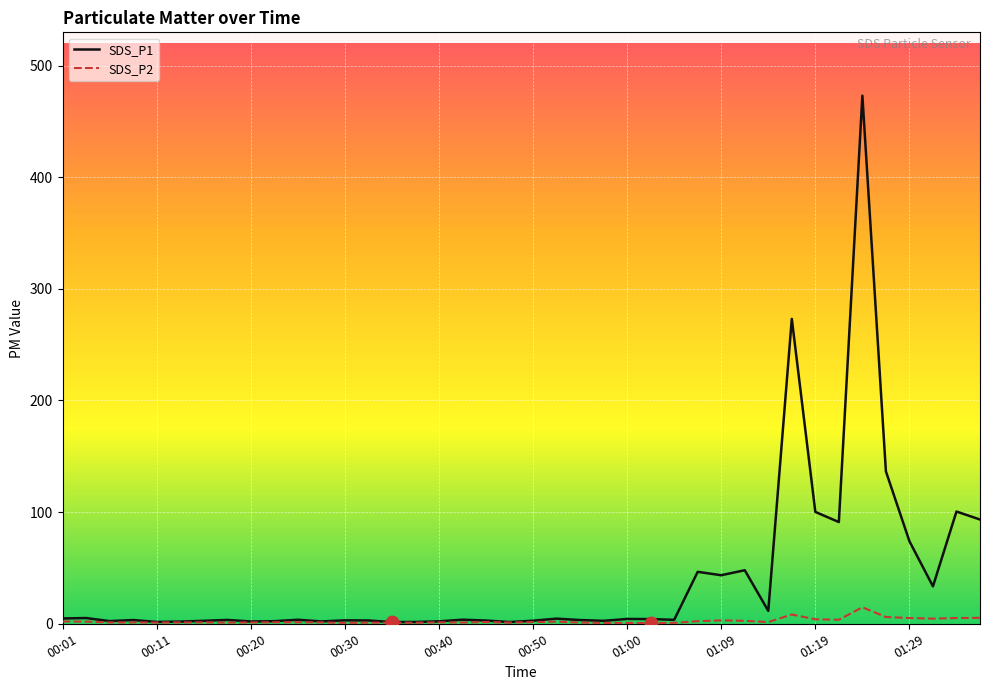

Which series has the largest range (max minus min)?

SDS_P1